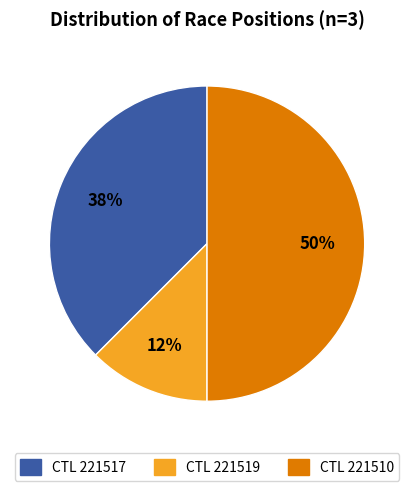

To the nearest percent, what is the average slice percentage?

33%